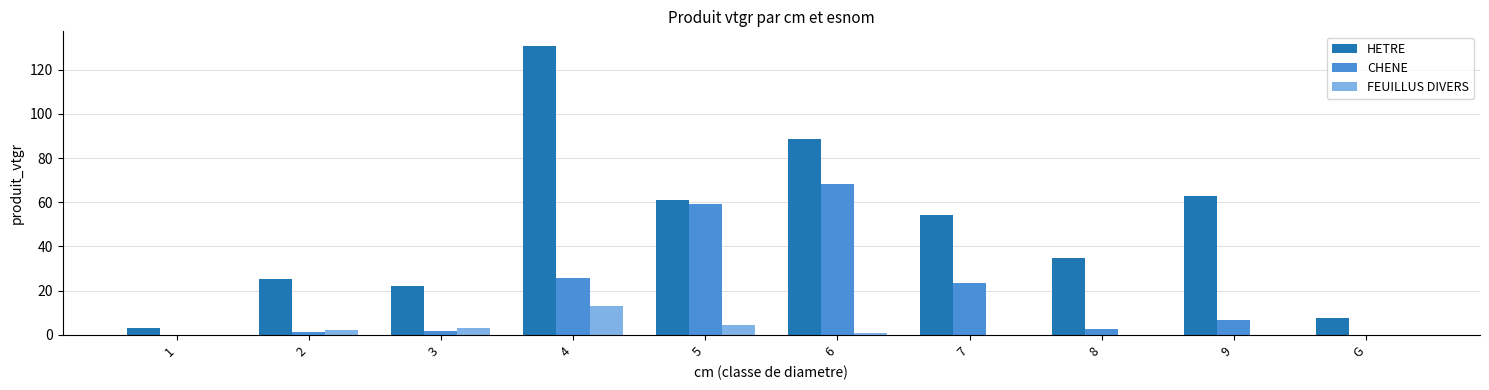

The HETRE series shows 54.3 at 7. True or false?

True